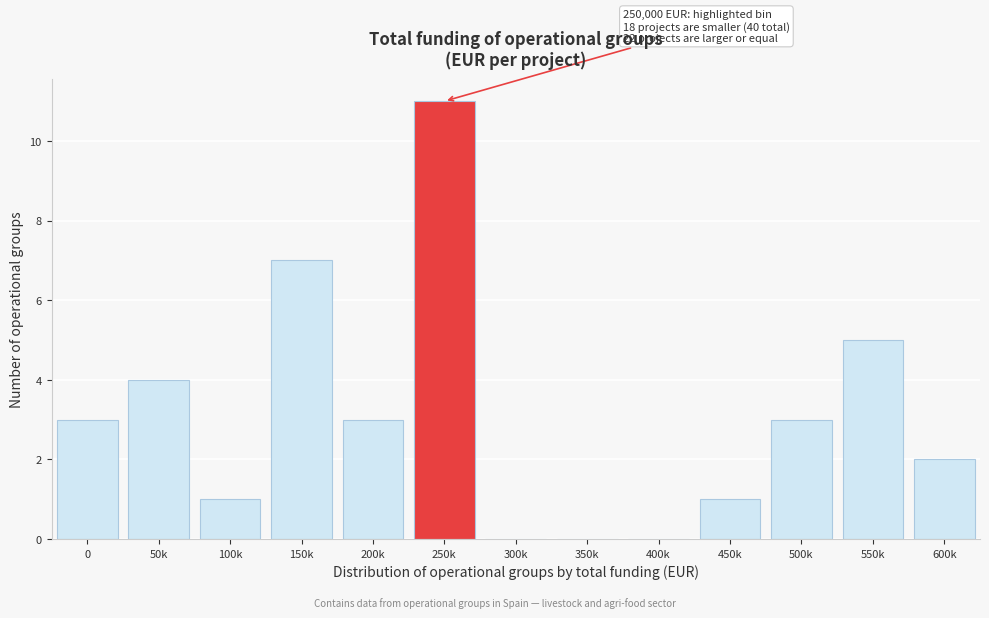

Reading left to right, extract all data points from this chart.

0=3	50k=4	100k=1	150k=7	200k=3	250k=11	300k=0	350k=0	400k=0	450k=1	500k=3	550k=5	600k=2